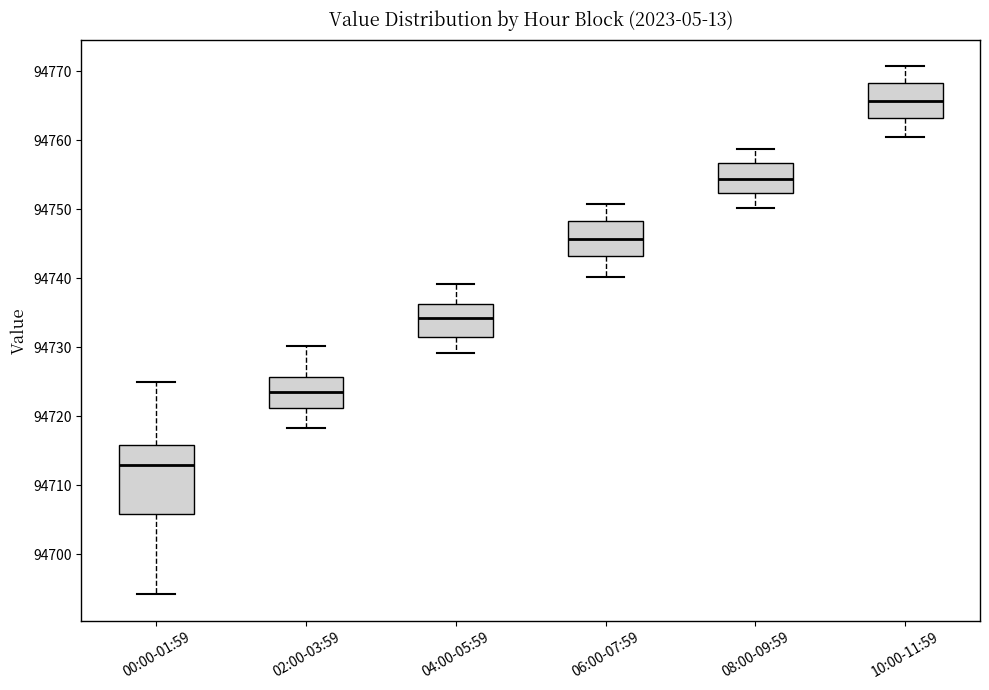

Which box's median line is the lowest?

00:00-01:59